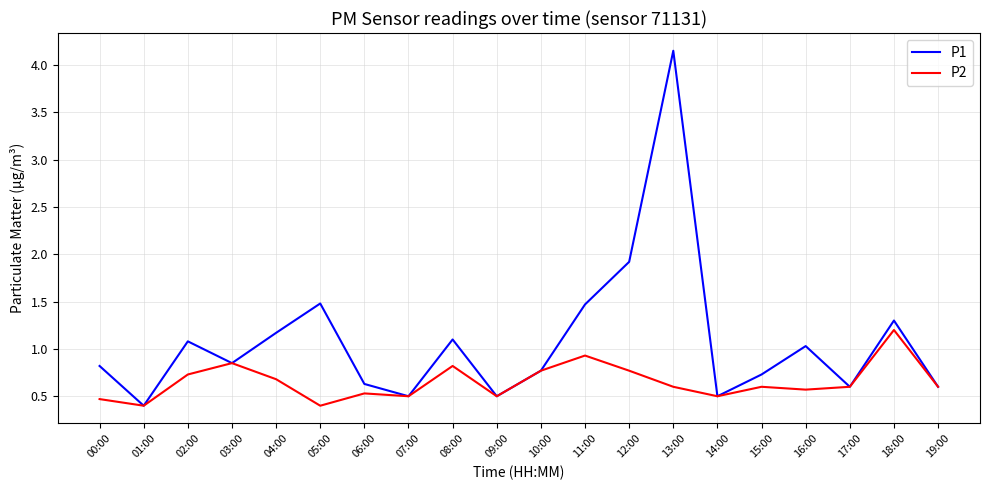

Which series has the widest spread of values?

P1